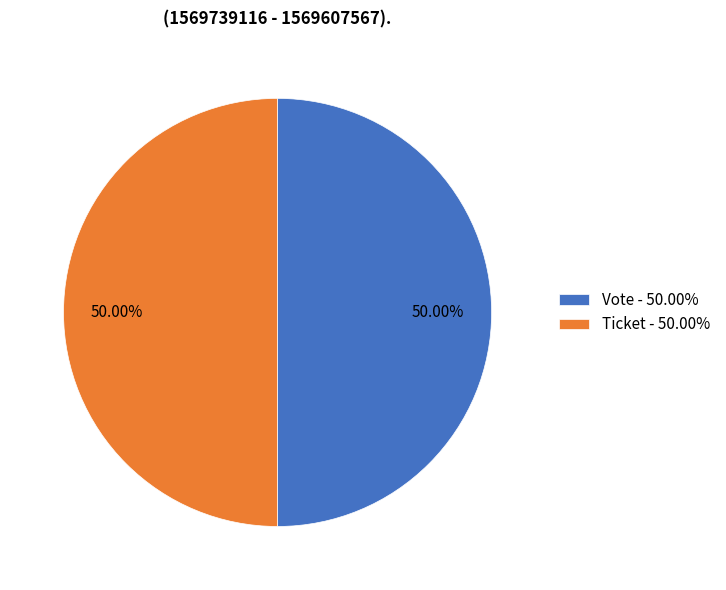

Count the number of slices in the pie.

2